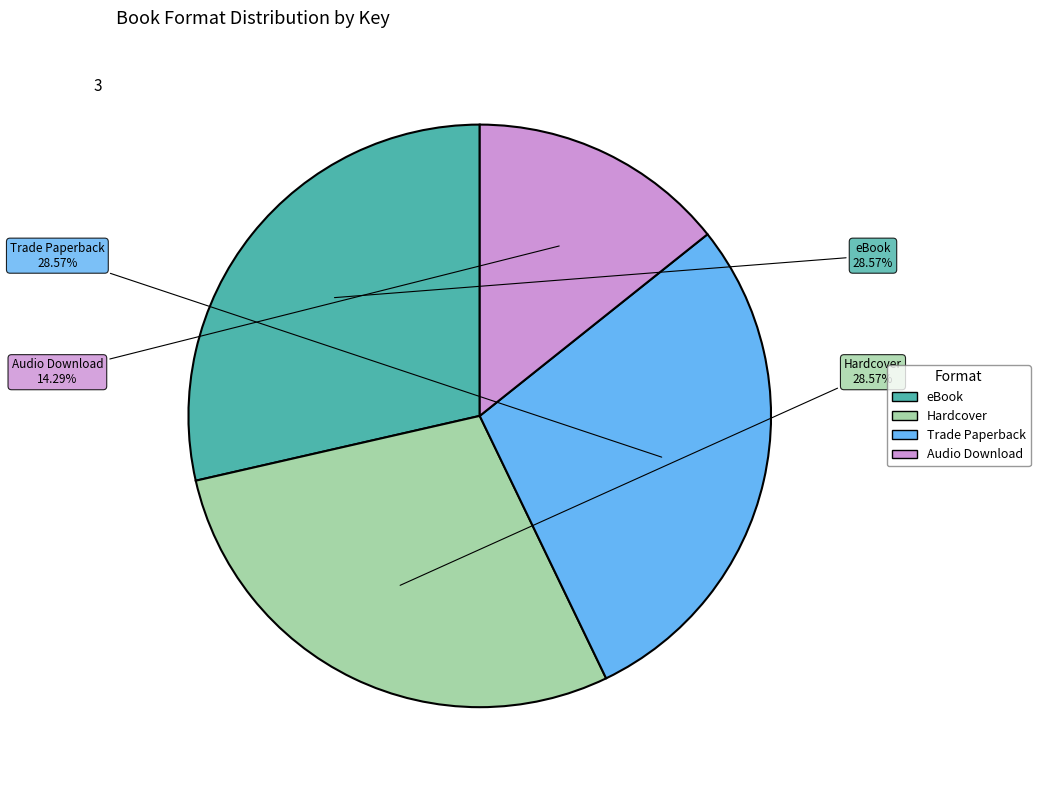

Does any single category account for the majority?

No